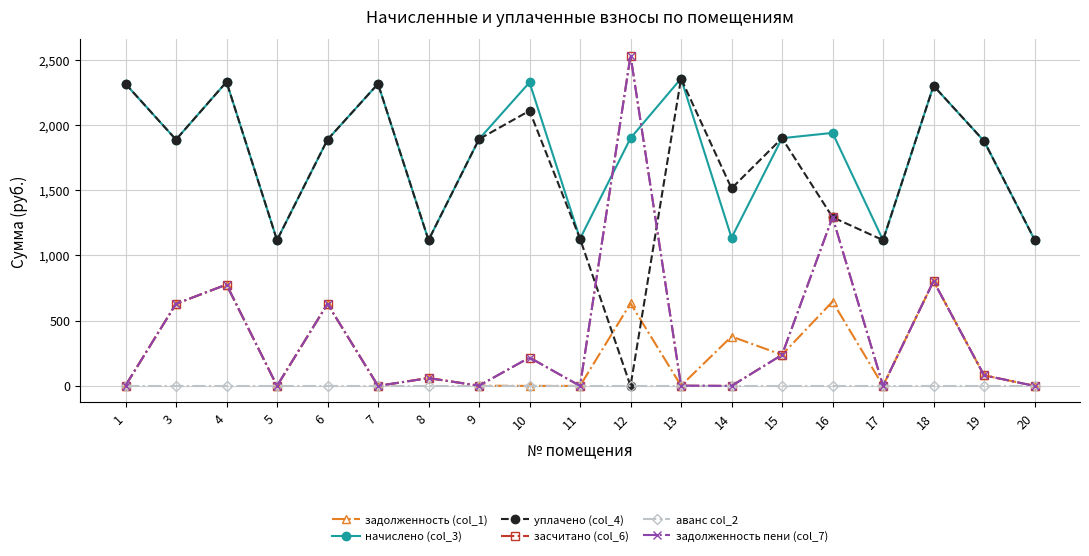

What is the value of the начислено (col_3) point at the 10th from the left?

1128.2